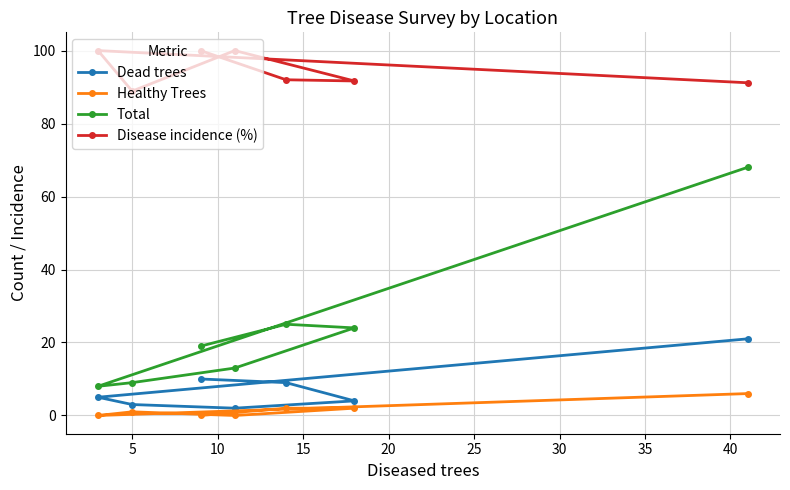

True or false: Healthy Trees and Dead trees cross at least once.

False